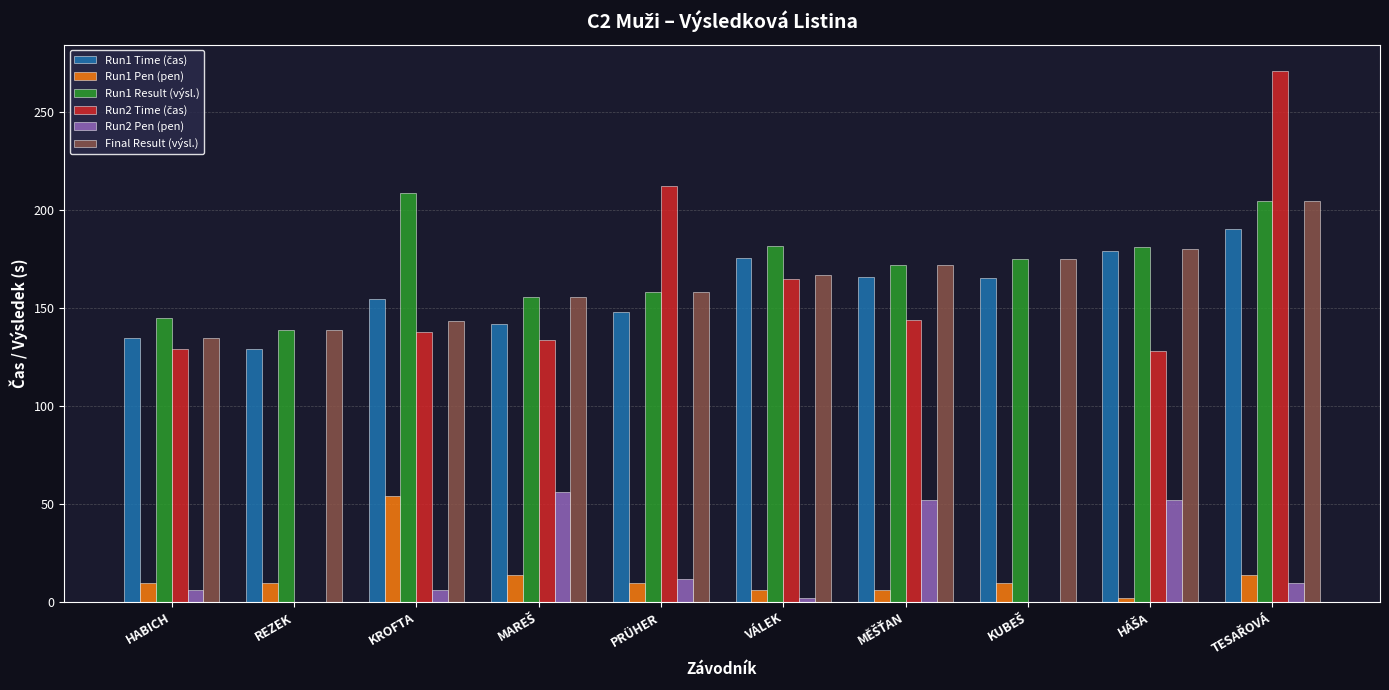

Is it true that Run2 Pen (pen) equals 6.0 at HABICH?

True